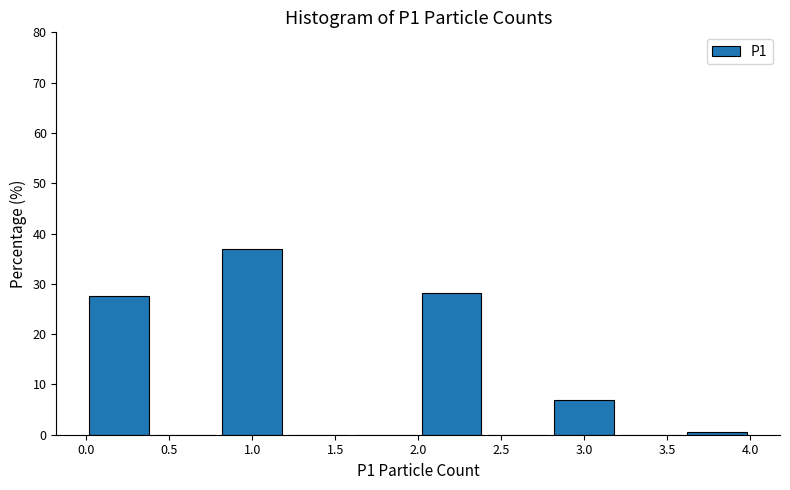

Reading left to right, transcribe this chart: for each bar, give the range it covers on the x-axis and its height. The values are not printed on the chart, so give them approximately, as read against the axis.

0.0 to 0.4: 28
0.4 to 0.8: 0
0.8 to 1.2: 37
1.2 to 1.6: 0
1.6 to 2.0: 0
2.0 to 2.4: 28
2.4 to 2.8: 0
2.8 to 3.2: 7
3.2 to 3.6: 0
3.6 to 4.0: under 1